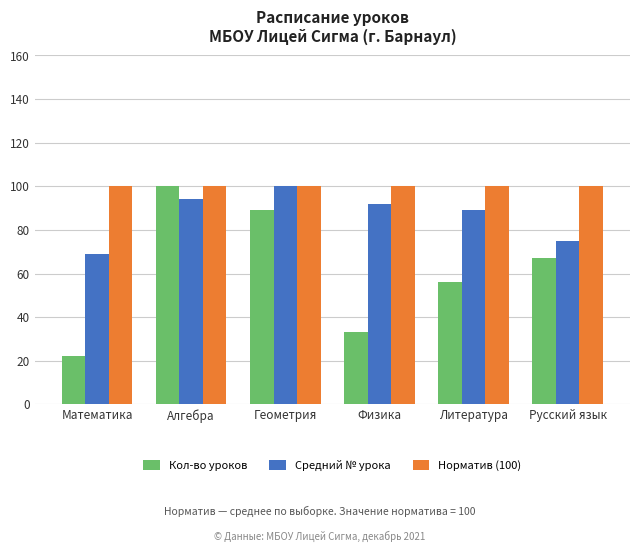

Which series has the largest total across all categories?

Норматив (100)